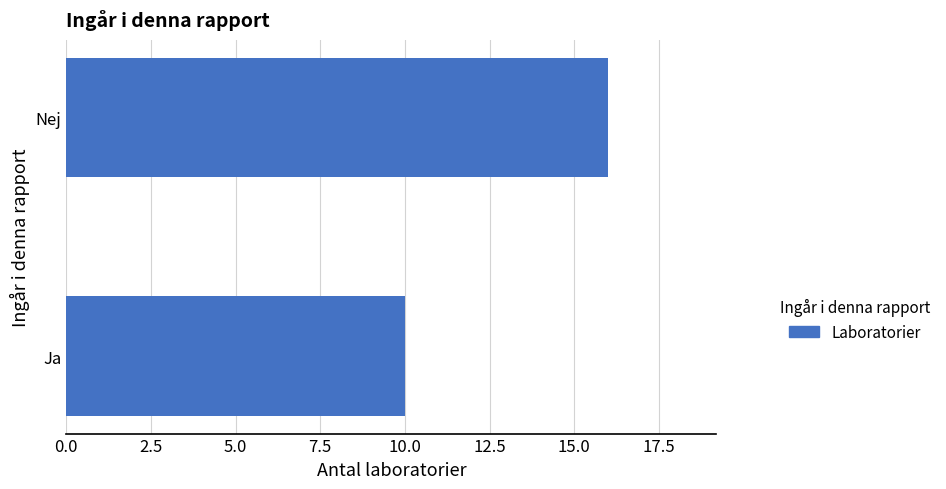

Does the chart contain stacked bars?

No